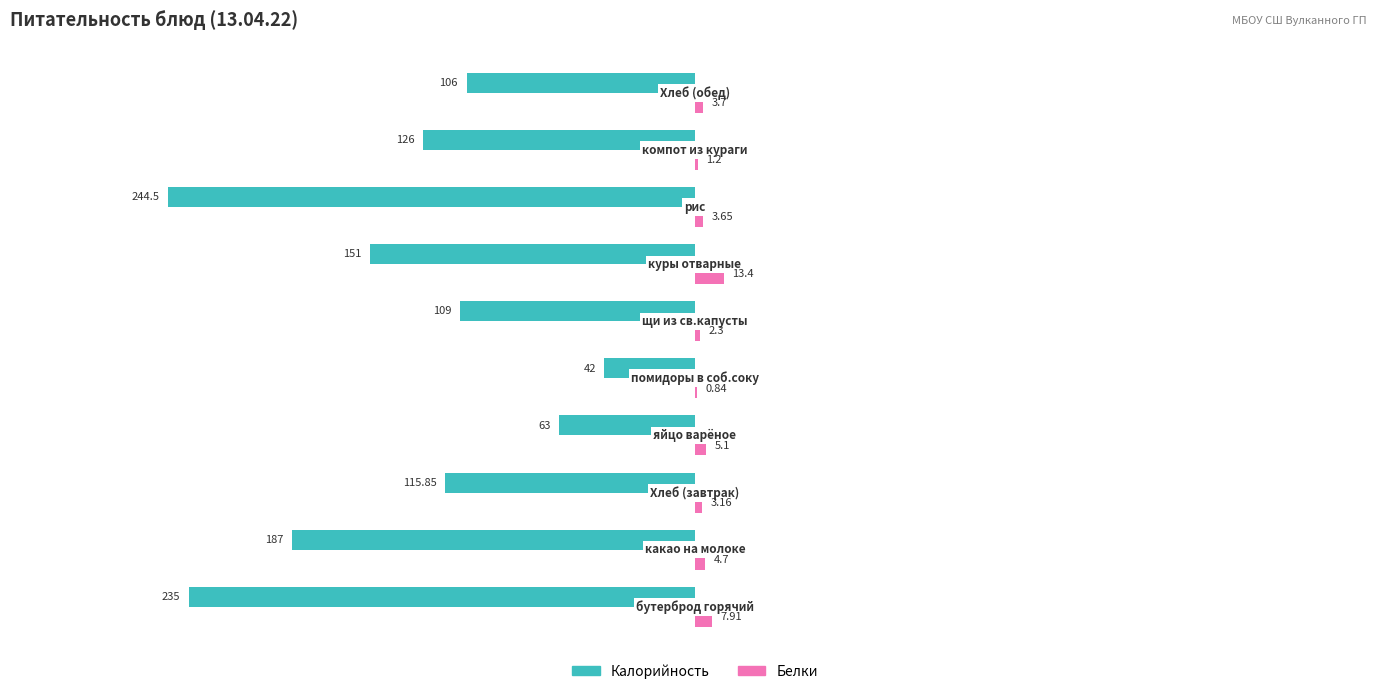

What is the sum of all Белки values?

46.0